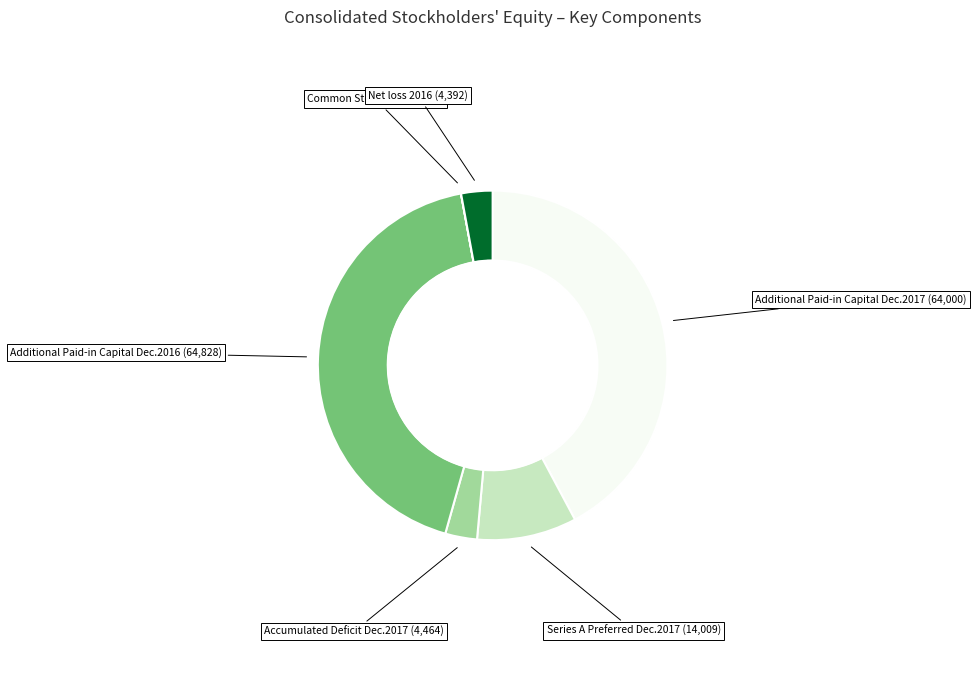

Is there a majority slice in this chart?

No